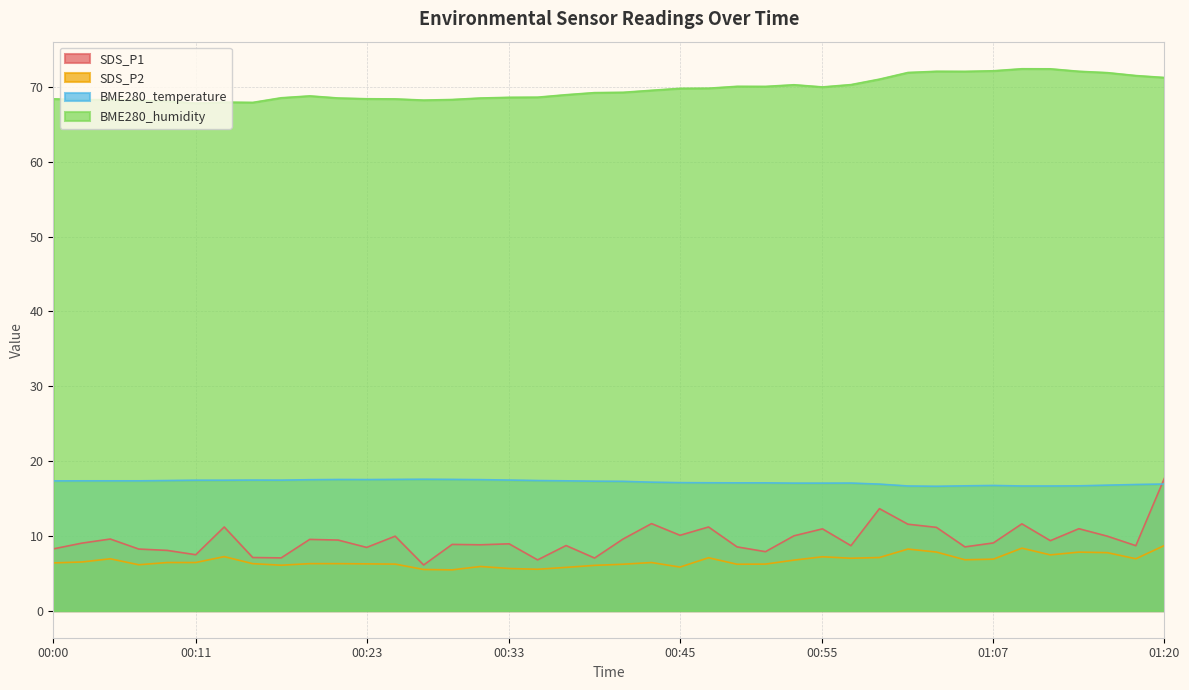

What is the minimum value shown in the chart?

5.5